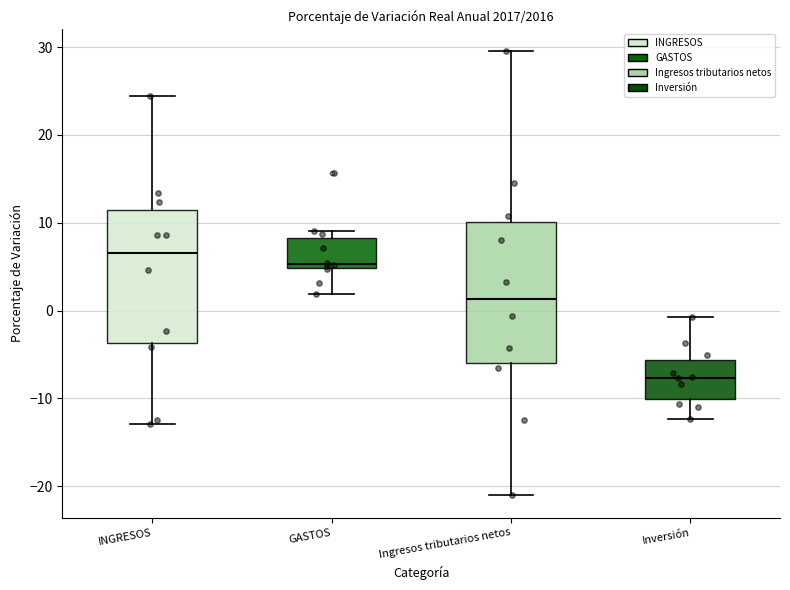

Reading left to right, read every box against the y-axis: the position of its median line, the range the box covers, and the ends of its whiskers. The values are not printed on the chart, so give them approximately, as read against the axis.

INGRESOS: median 7, box -4 to 11, whiskers -13 to 24
GASTOS: median 5 (just above the box's lower edge), box 5 to 8, whiskers 2 to 9
Ingresos tributarios netos: median 1, box -6 to 10, whiskers -21 to 29
Inversión: median -8, box -10 to -6, whiskers -12 to -1